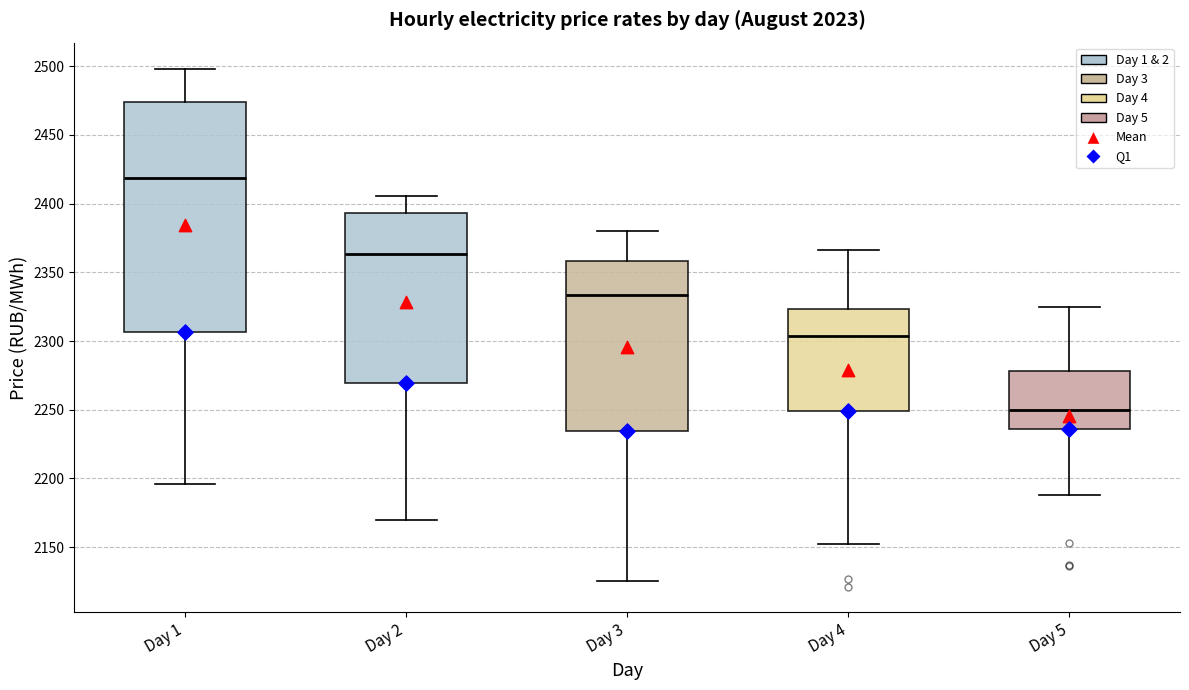

Which box's median line is the lowest?

Day 5